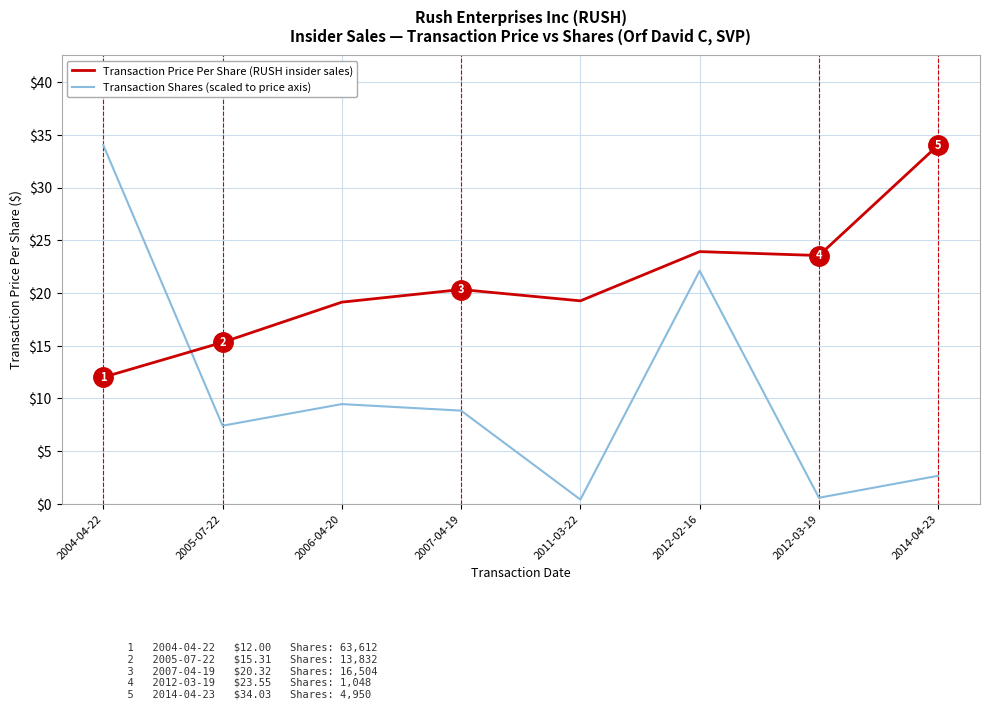

What is the spread (max minus min) of values at 2004-04-22?

22.0